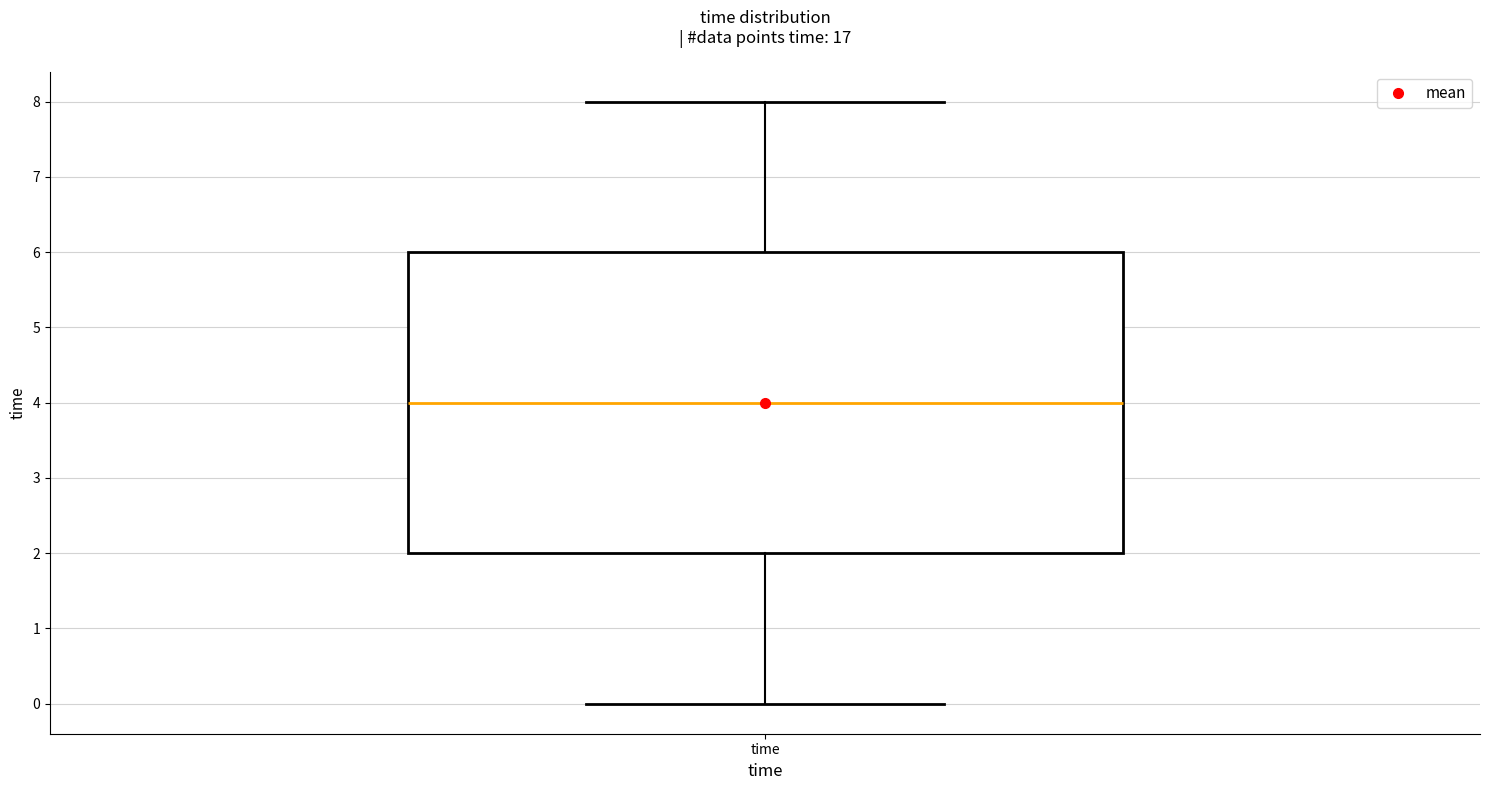

Where is the lower edge of the box for time on the y-axis? The values are not printed on the chart, so give them approximately, as read against the axis.

2